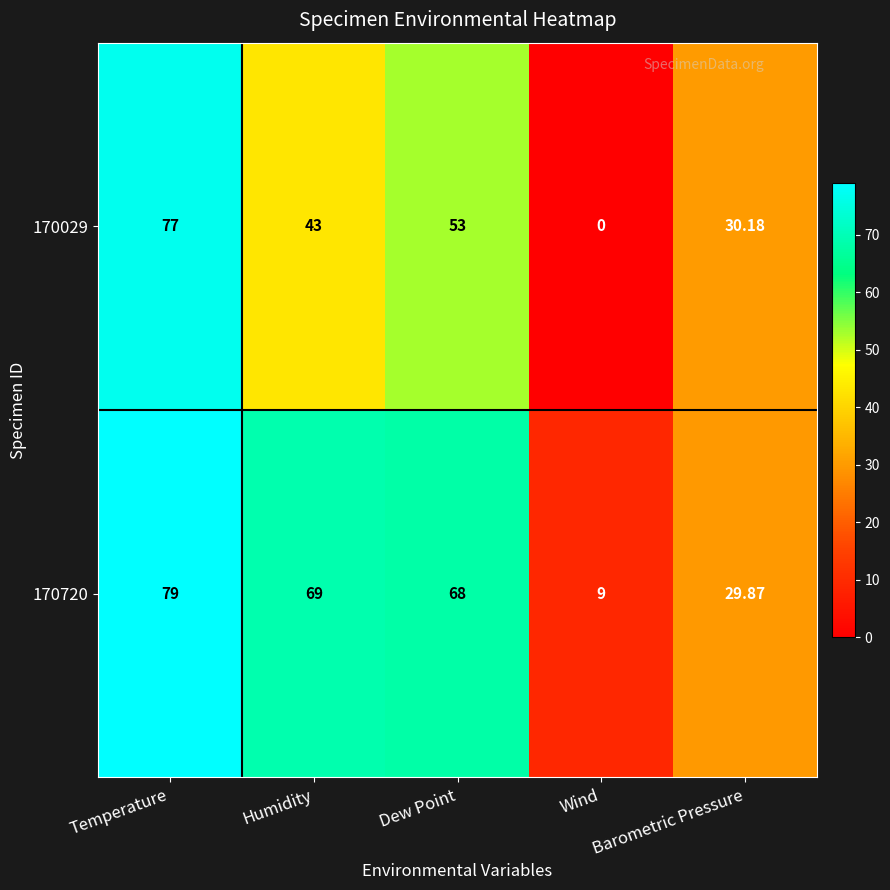

List the series in order of their overall mean, lowest first.

170029, 170720